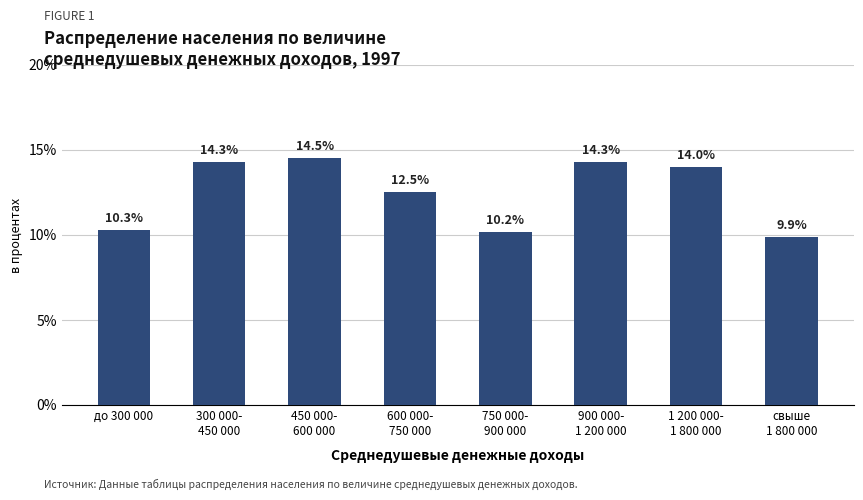

Which has a higher value, 450 000-
600 000 or 750 000-
900 000?

450 000-
600 000